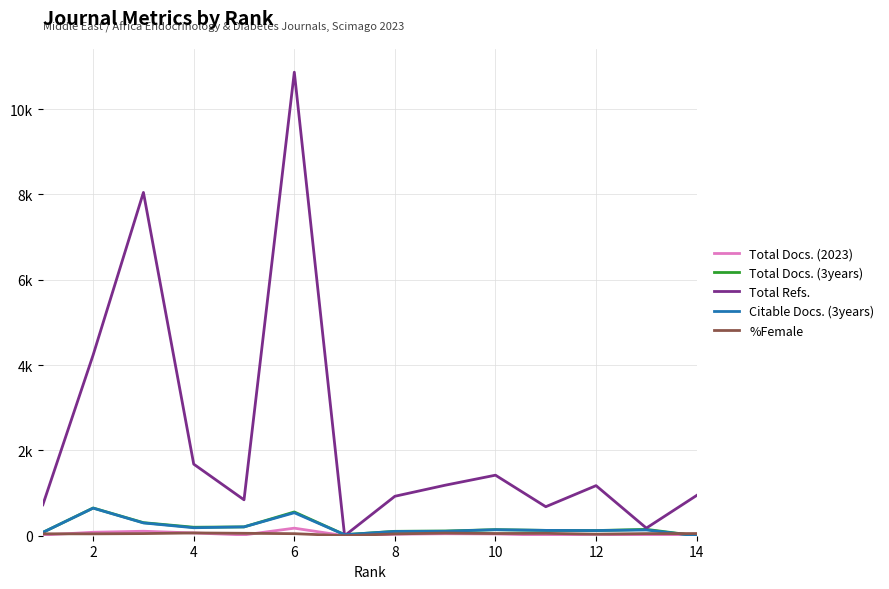

Does the chart have visible grid lines?

Yes